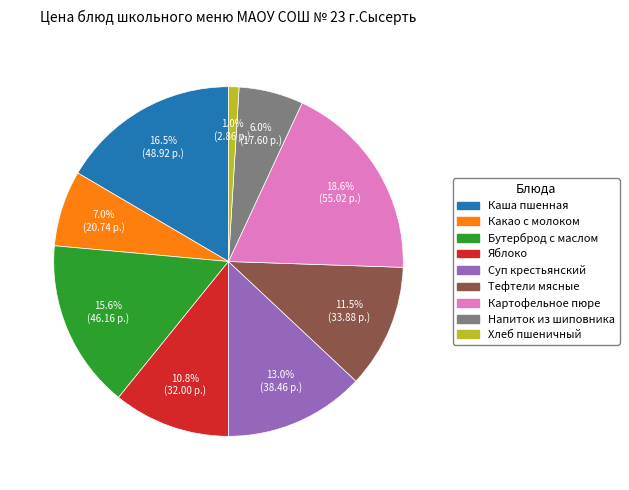

What is the smallest slice in the pie chart?

Хлеб пшеничный